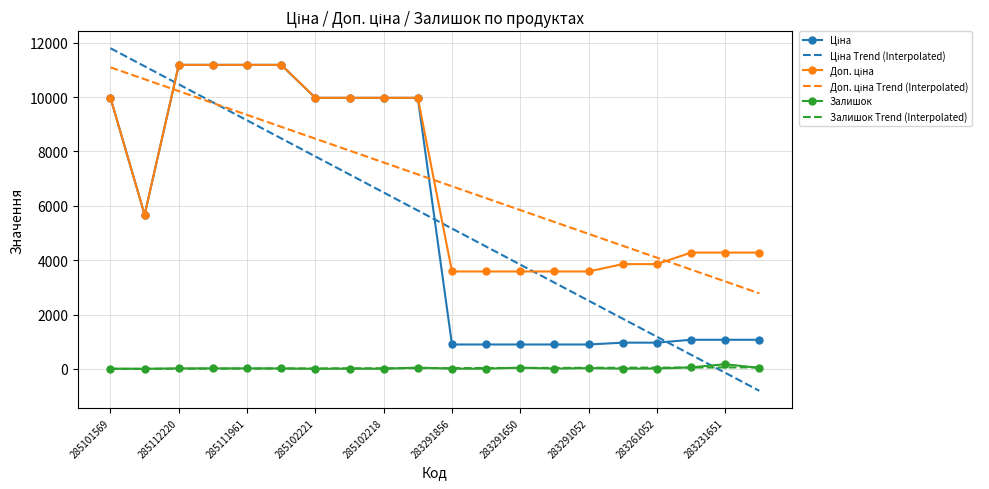

What is the sum of all Залишок Trend (Interpolated) values?

503.0